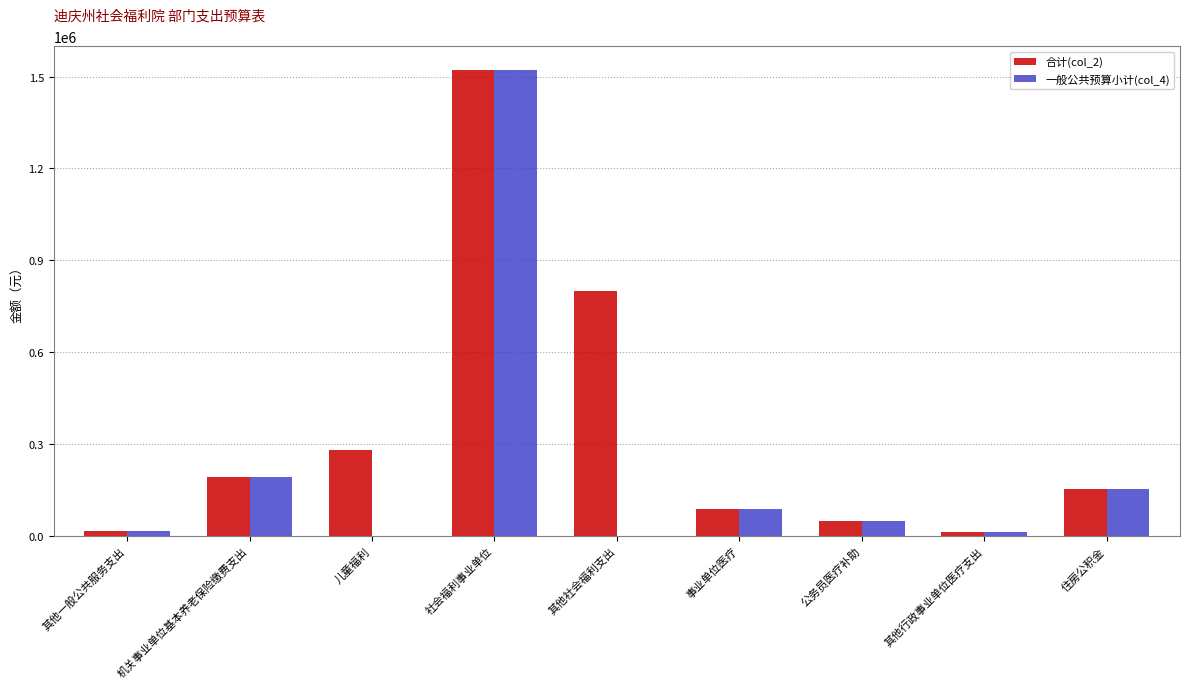

Is the value of 一般公共预算小计(col_4) at 儿童福利 greater than the value of 合计(col_2) at 社会福利事业单位?

No